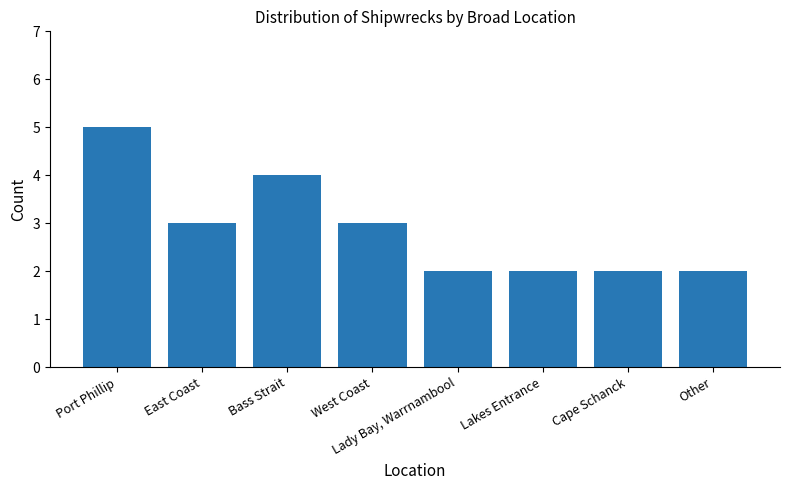

What is the greatest value displayed?

5